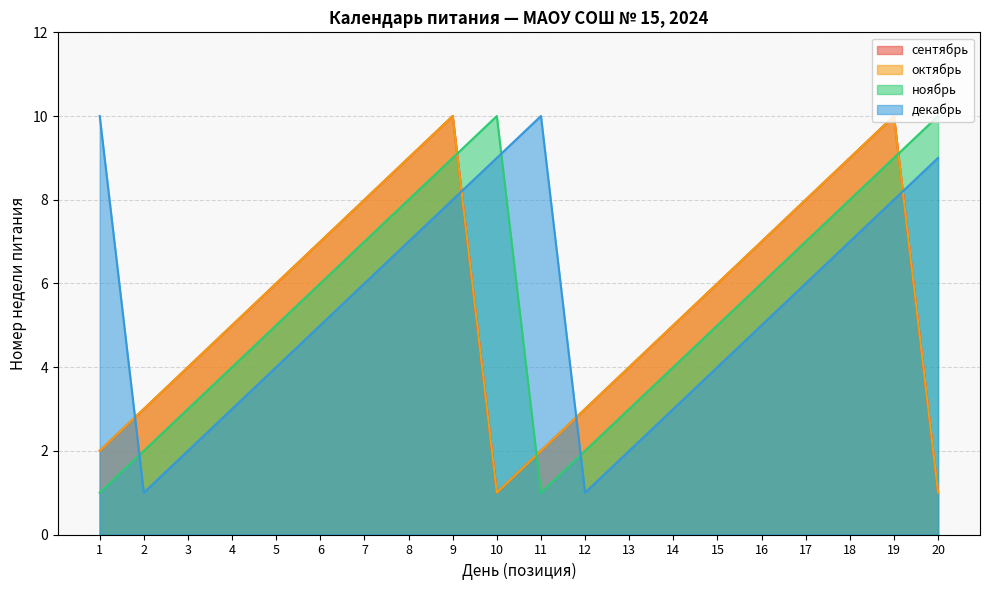

How many interior local valleys does the сентябрь series have?

1